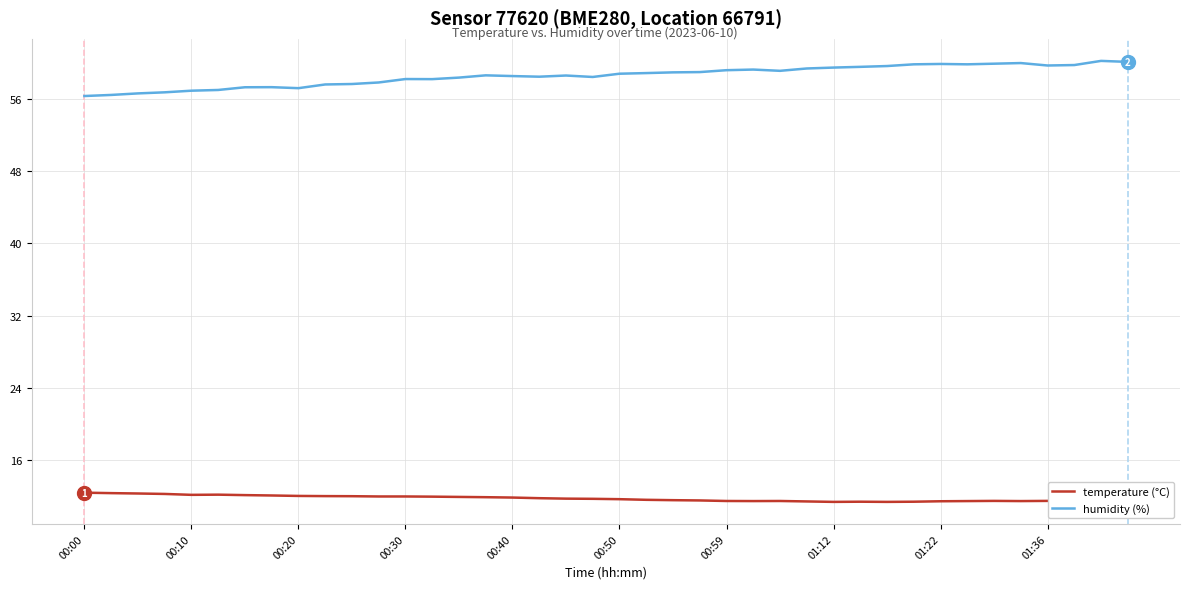

Which series has the widest spread of values?

humidity (%)